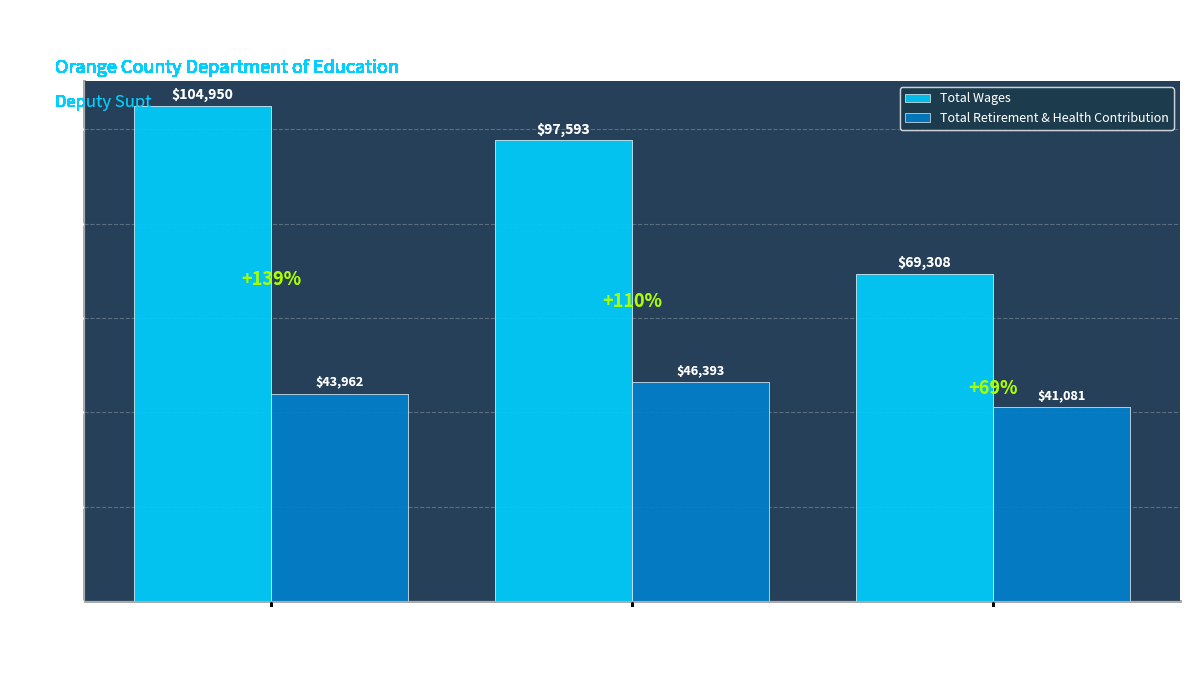

How many Total Retirement & Health Contribution values are between 41081 and 46393?

3